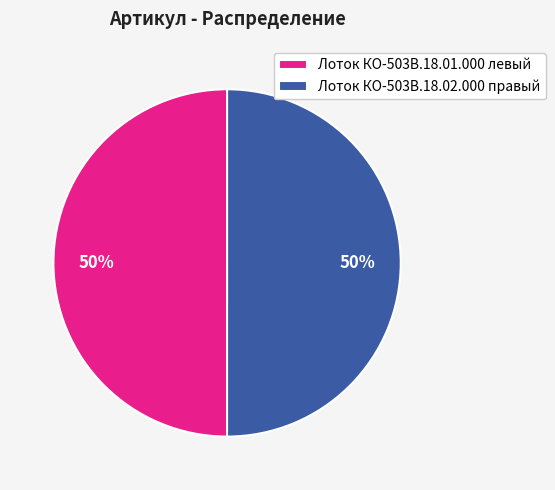

To the nearest percent, what percentage of the pie is Лоток КО-503В.18.02.000 правый?

50%